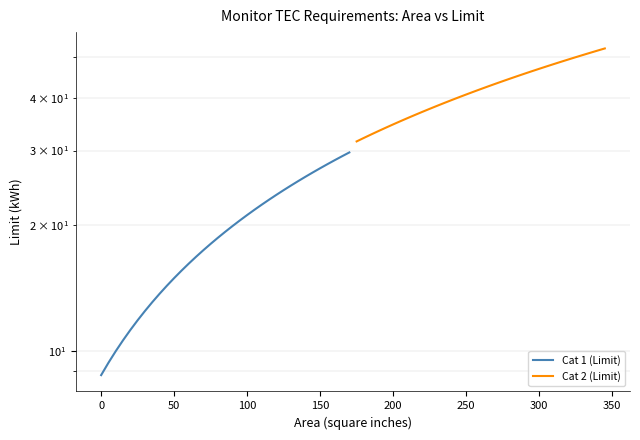

True or false: Cat 2 (Limit) and Cat 1 (Limit) intersect in this chart.

False